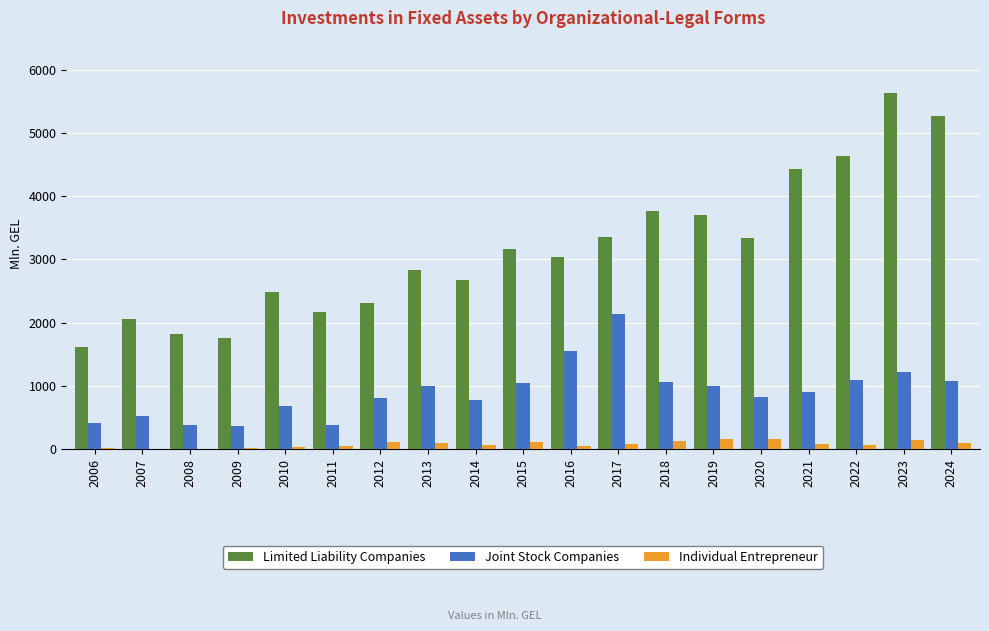

How many categories are shown in the chart?

19